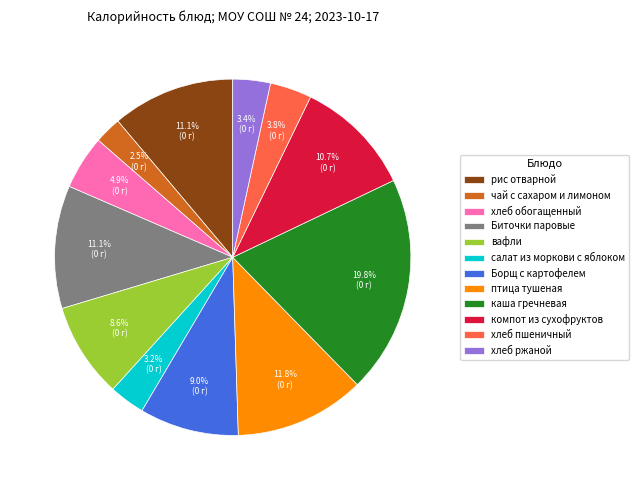

How many segments does this pie chart have?

12